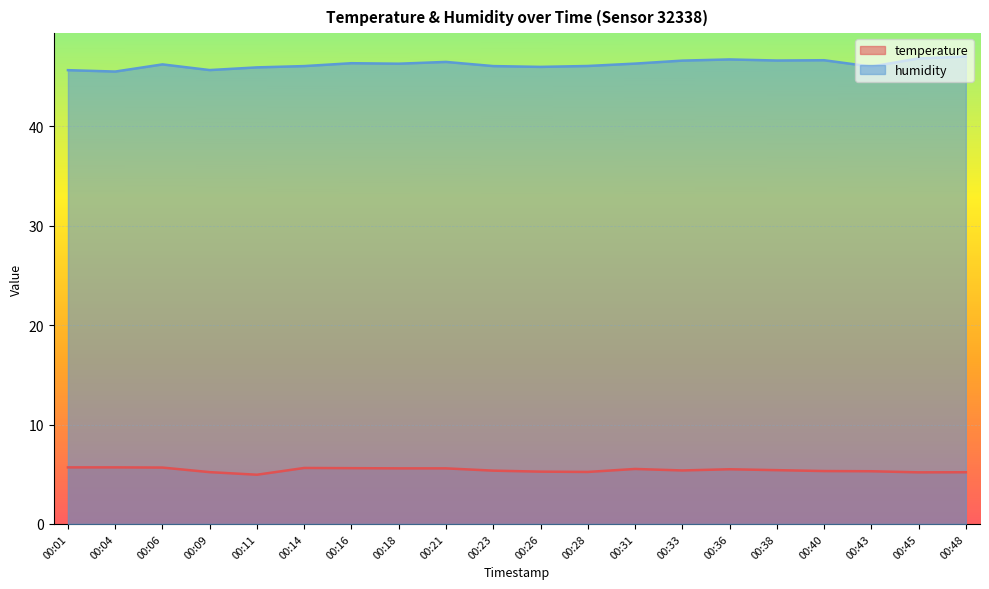

At which category does temperature reach its first local valley?

00:11